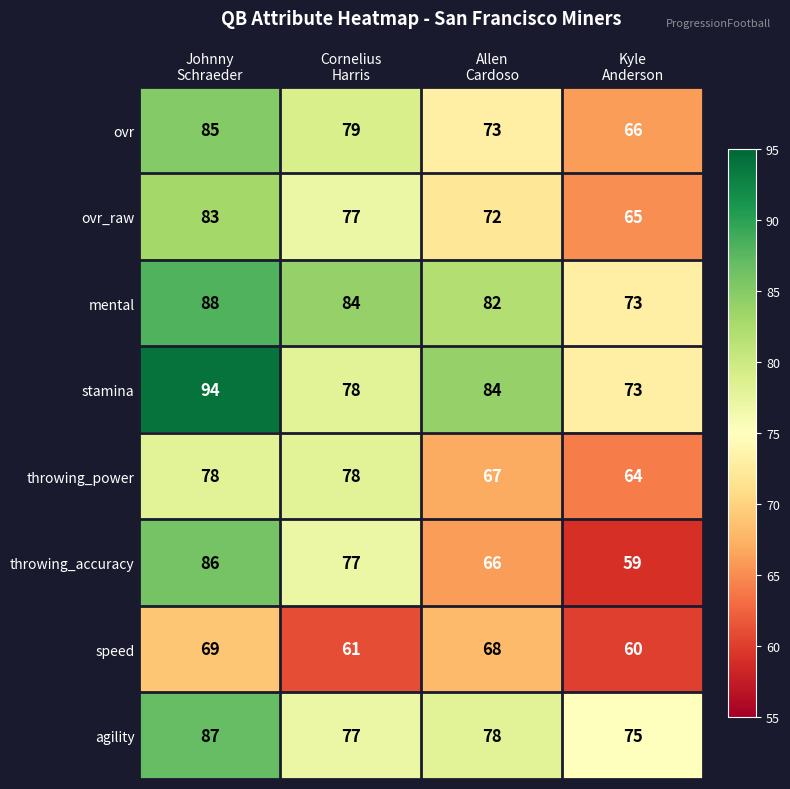

What is the minimum value shown in the chart?

59